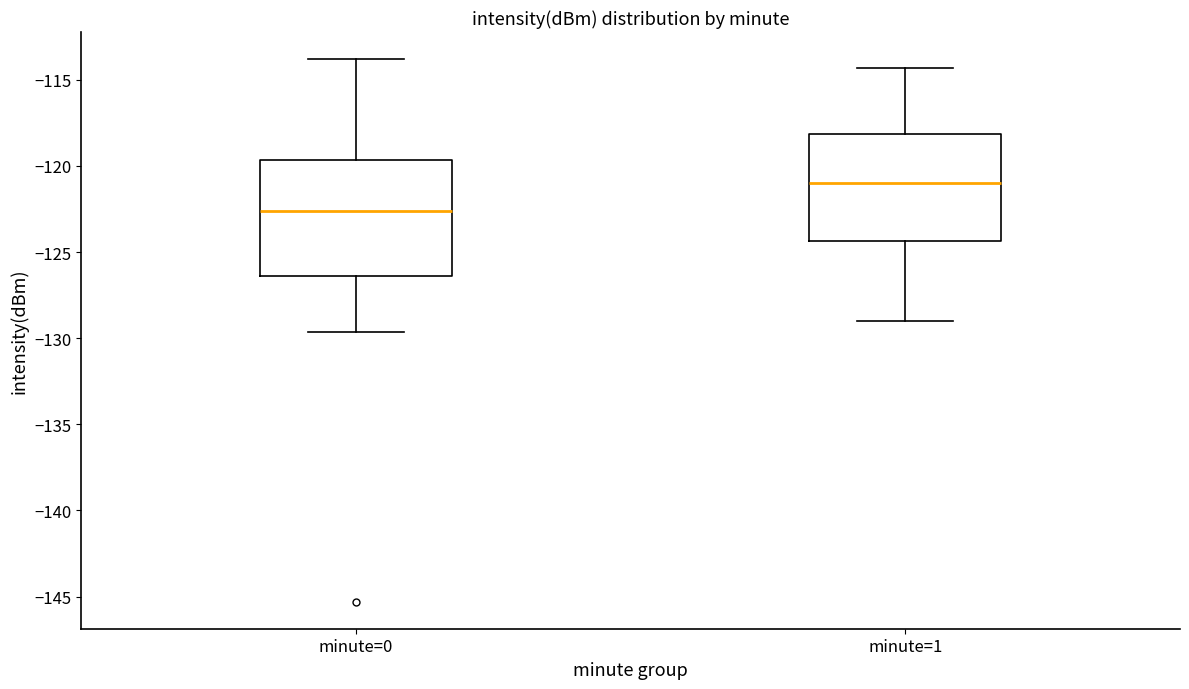

Where does the median line of the box for minute=0 sit on the y-axis? The values are not printed on the chart, so give them approximately, as read against the axis.

-122.5